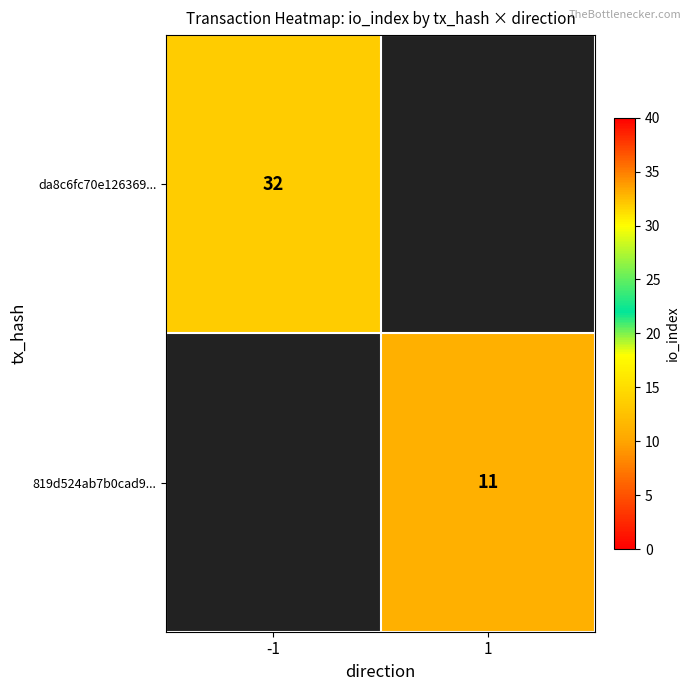

The 819d524ab7b0cad9... series shows 11 at 1. True or false?

True